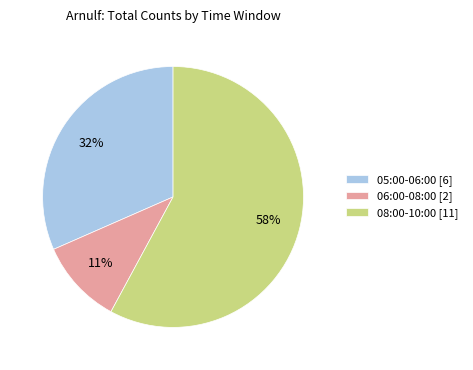

Is the sum of 08:00-10:00 [11] and 05:00-06:00 [6] greater than half?

Yes